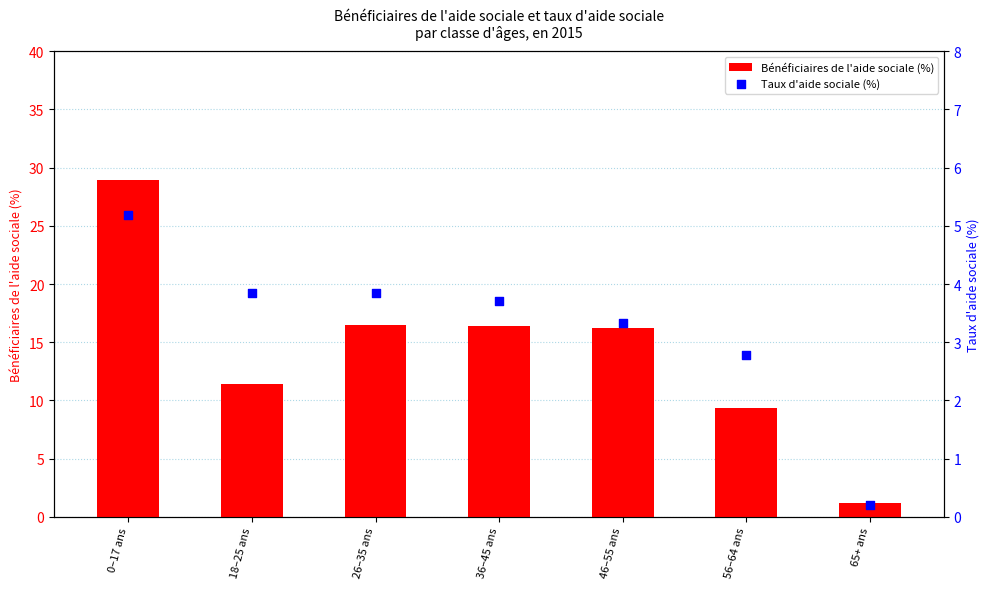

What are all the series names shown in the legend?

Bénéficiaires de l'aide sociale (%), Taux d'aide sociale (%)